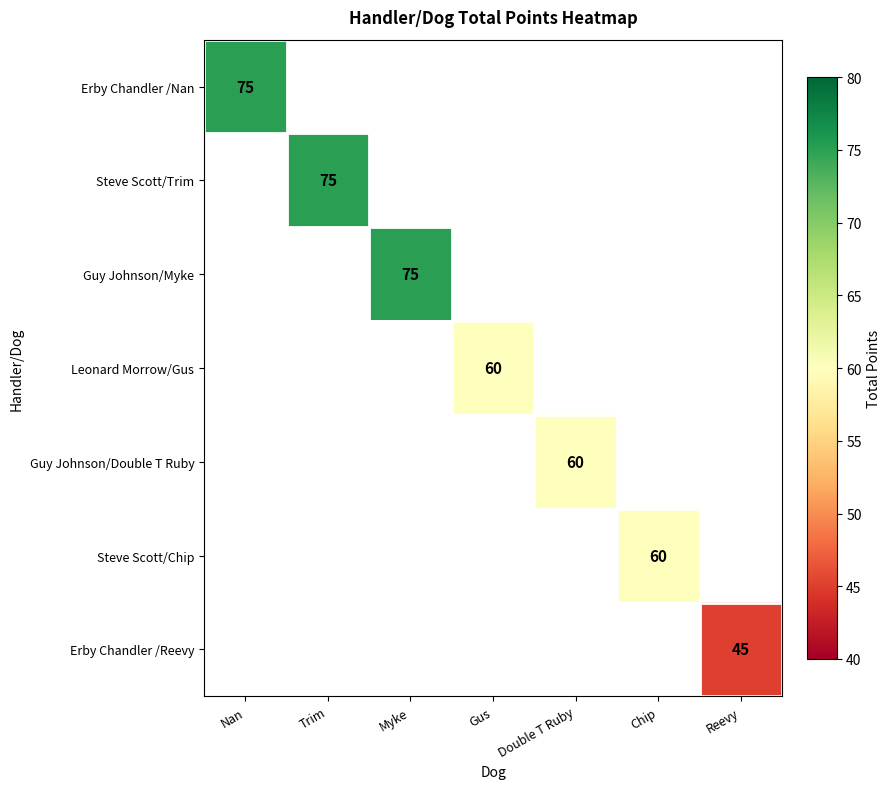

Between Gus and Myke, which is larger?

Myke